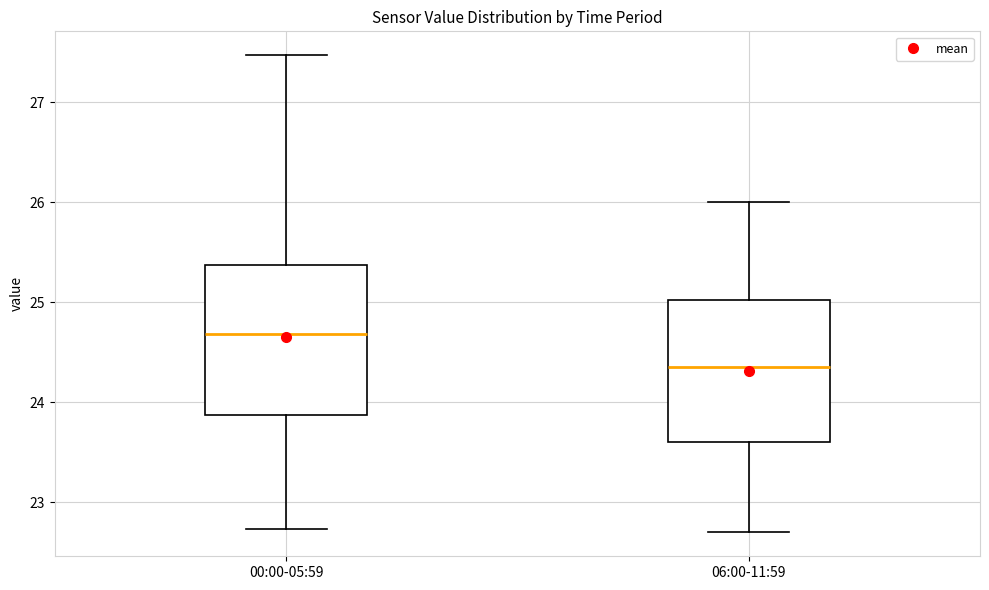

Reading left to right, transcribe this box plot: for each box, give where its median line is, the range the box spans, and where its two whiskers end, as read against the y-axis. The values are not printed on the chart, so give them approximately, as read against the axis.

00:00-05:59: median 24.7, box 23.9 to 25.4, whiskers 22.7 to 27.5
06:00-11:59: median 24.4, box 23.6 to 25.0, whiskers 22.7 to 26.0